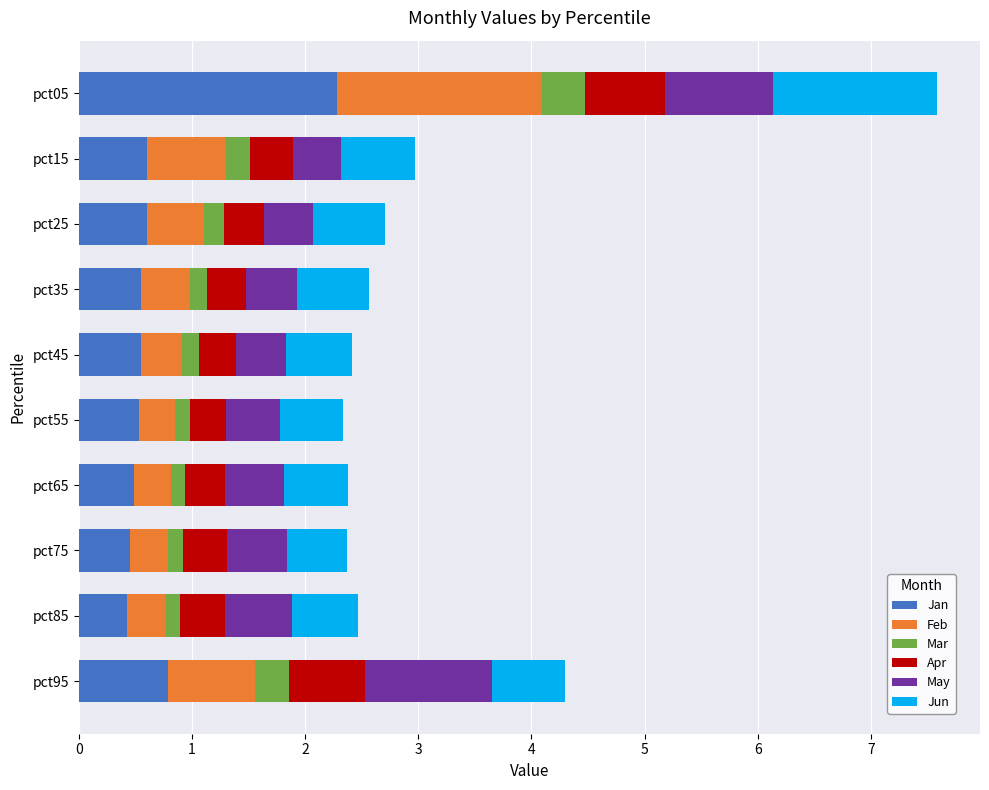

The Jan series shows 0.4 at pct85. True or false?

True